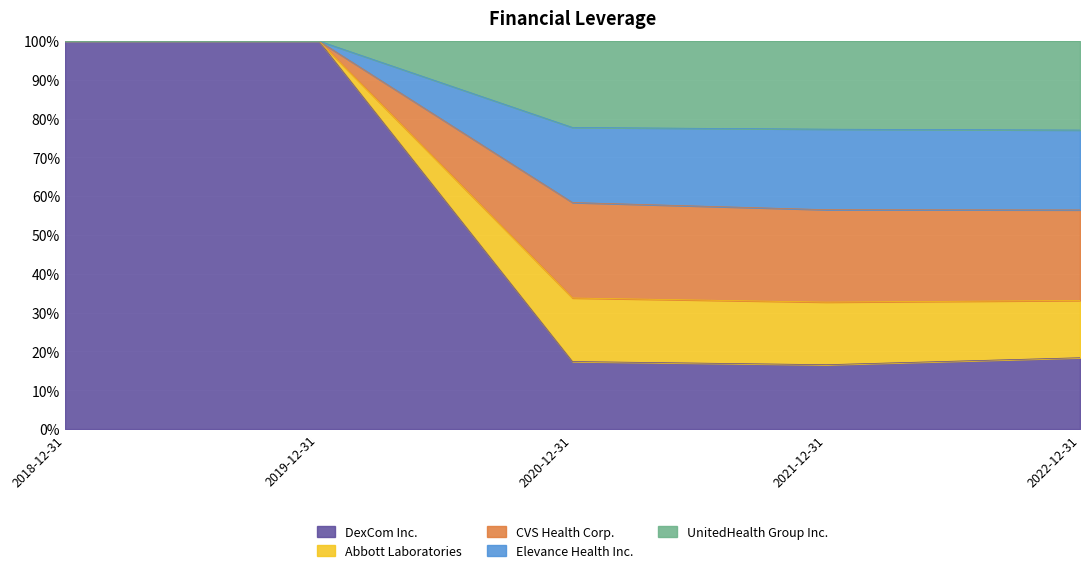

How many lines are shown in the chart?

5